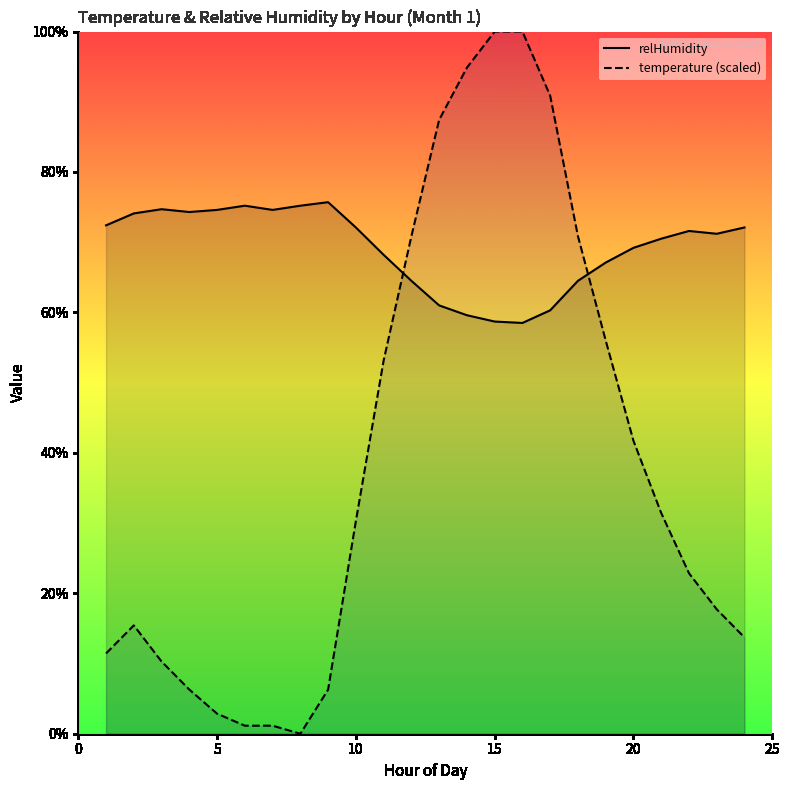

Which series has the widest spread of values?

temperature (scaled)